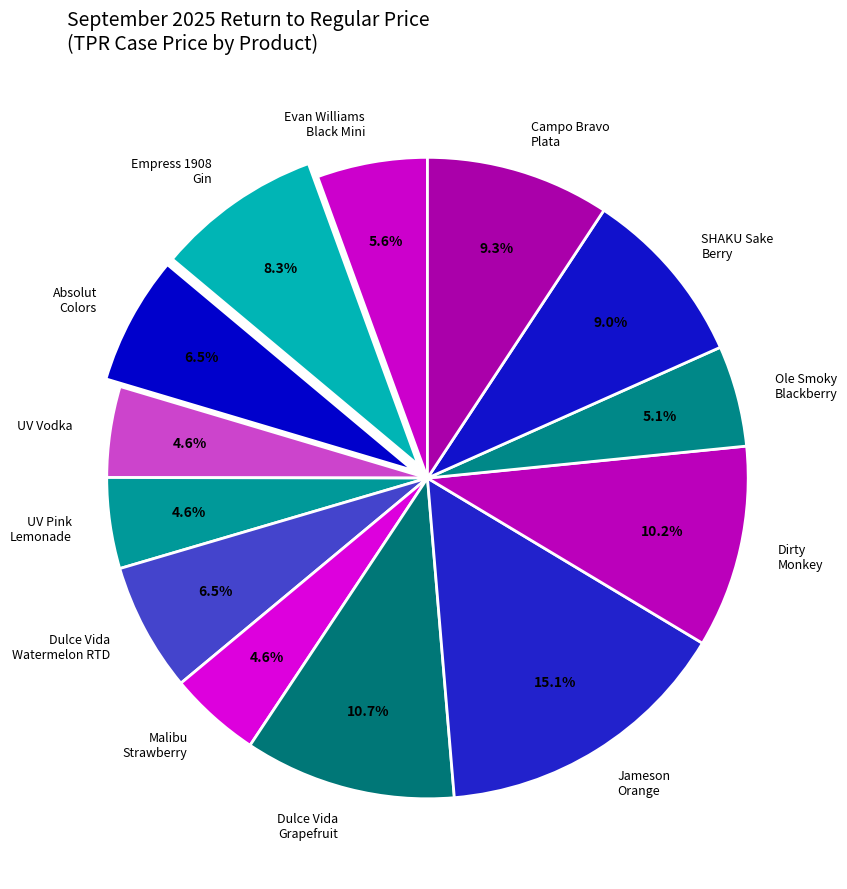

Which category has the smallest portion of the pie?

UV Vodka